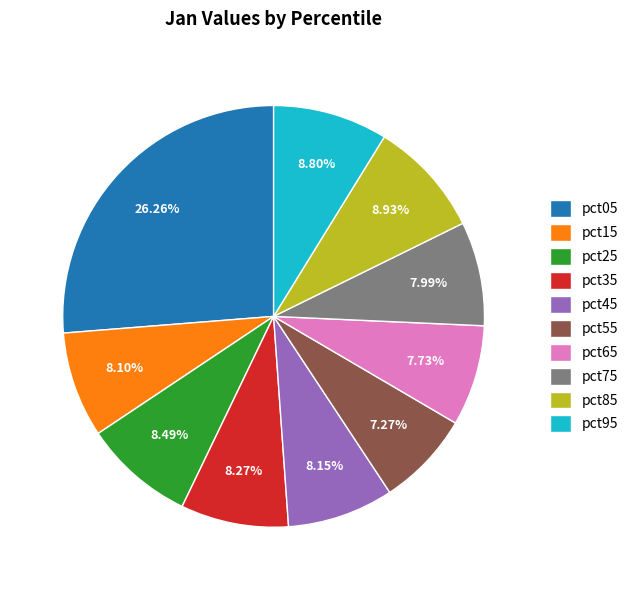

Does any single category account for the majority?

No